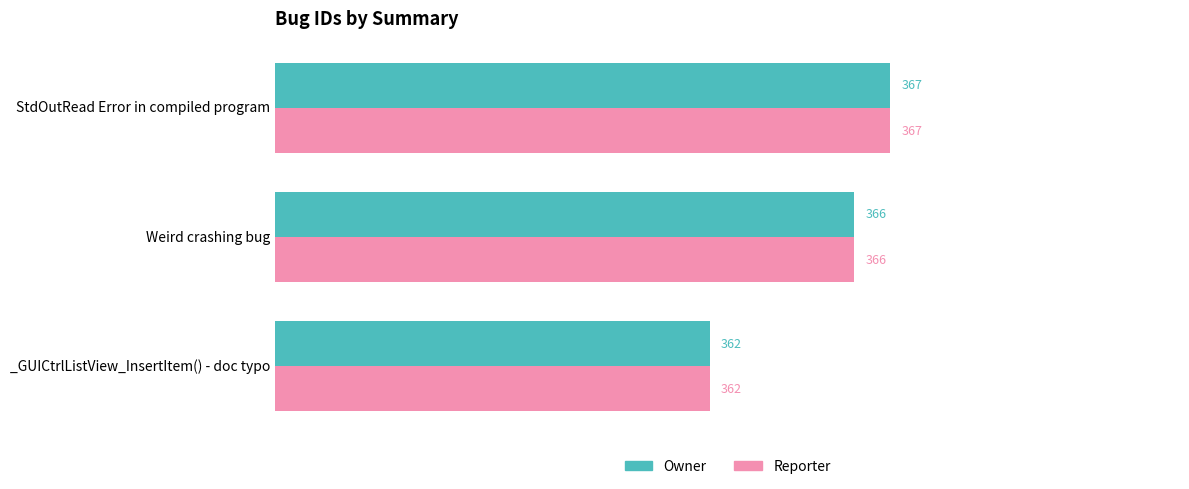

How many categories are shown in the chart?

3